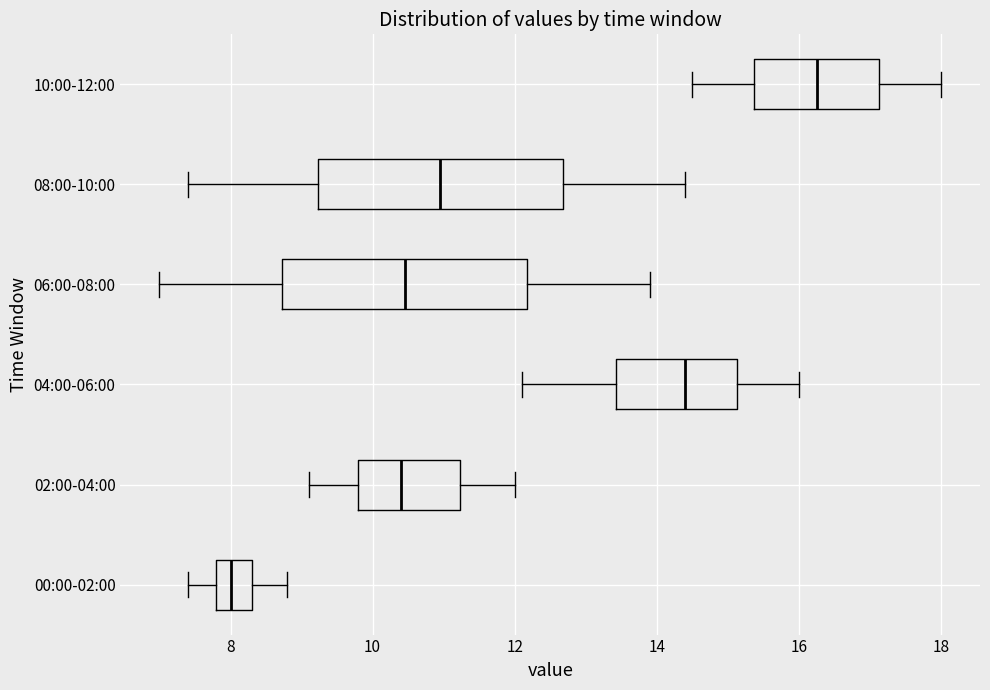

Which box has the furthest to the right median line?

10:00-12:00